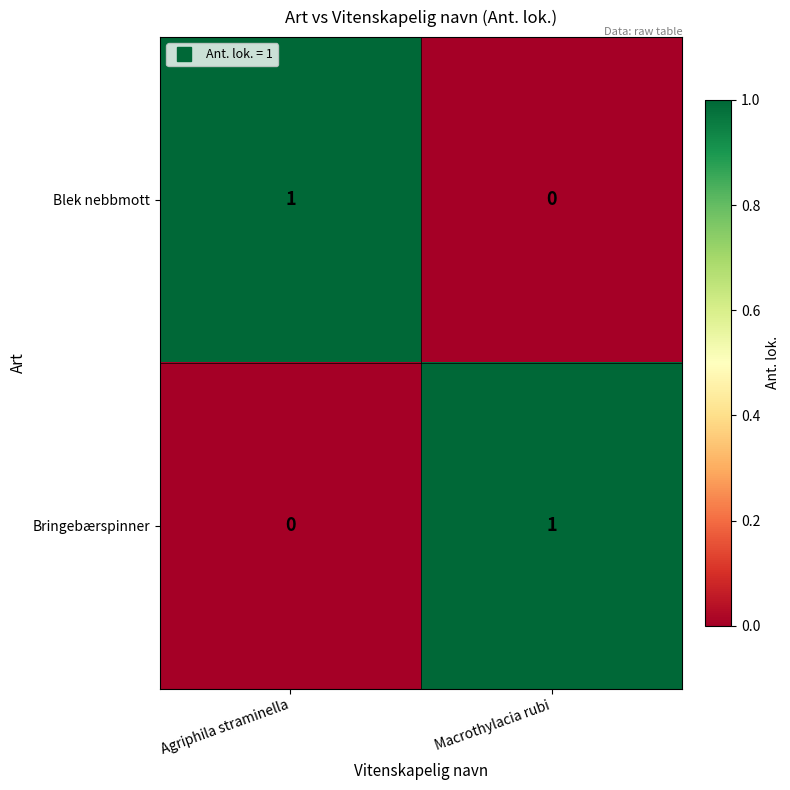

The value of Blek nebbmott at Macrothylacia rubi is 0. True or false?

True